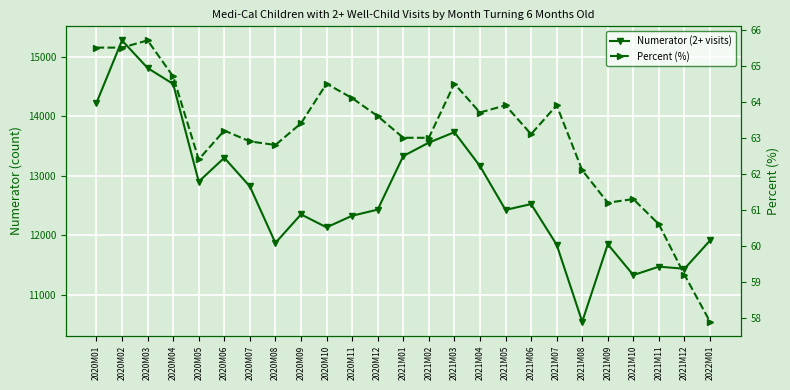

The Numerator (2+ visits) series shows 17125.1 at 2020M05. True or false?

False